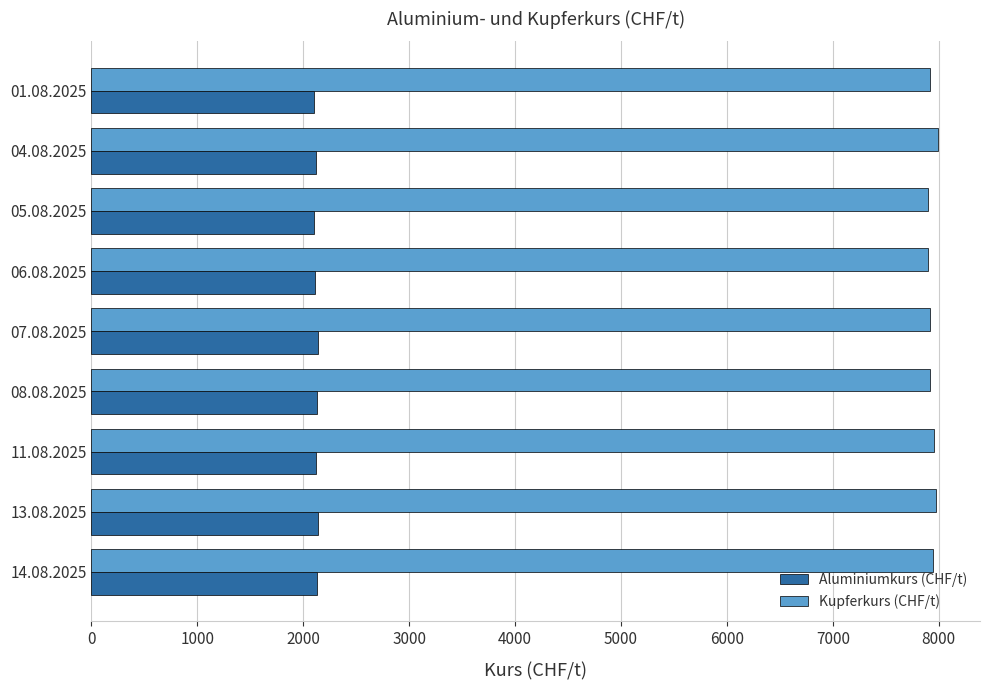

What is the maximum value shown in the chart?

7990